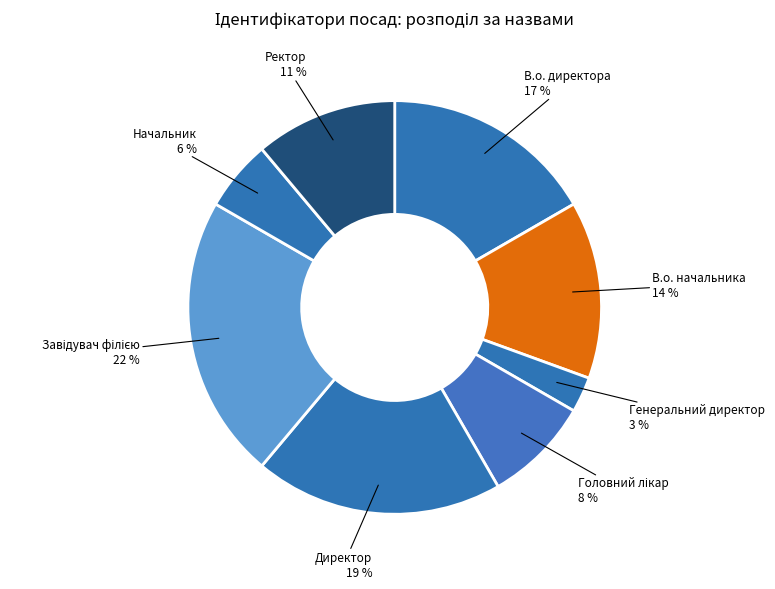

Which slice is the smallest?

Генеральний директор